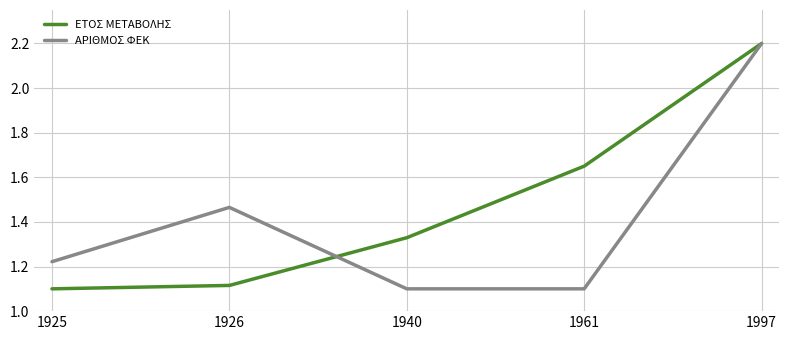

List the series in order of their overall mean, lowest first.

ΑΡΙΘΜΟΣ ΦΕΚ, ΕΤΟΣ ΜΕΤΑΒΟΛΗΣ